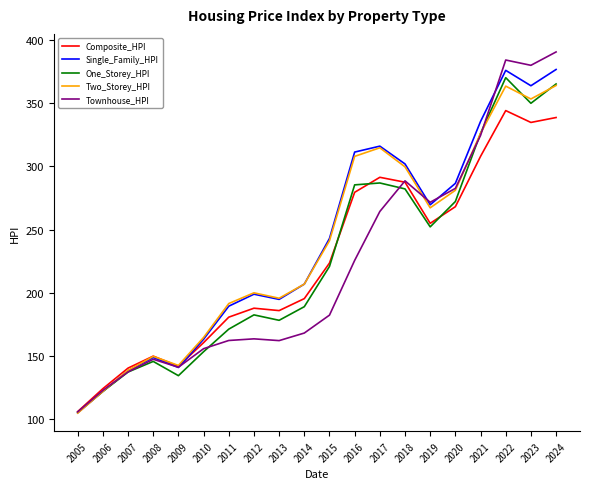

Read the One_Storey_HPI value at 2014.

188.8